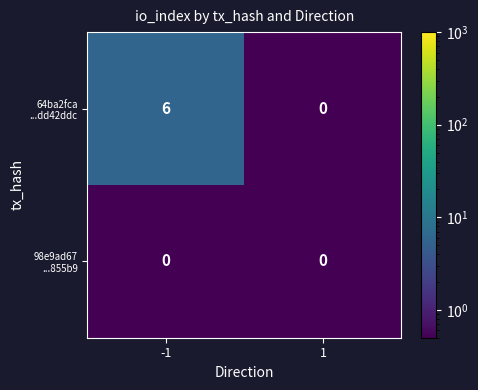

What is the total value across all series at -1?

6